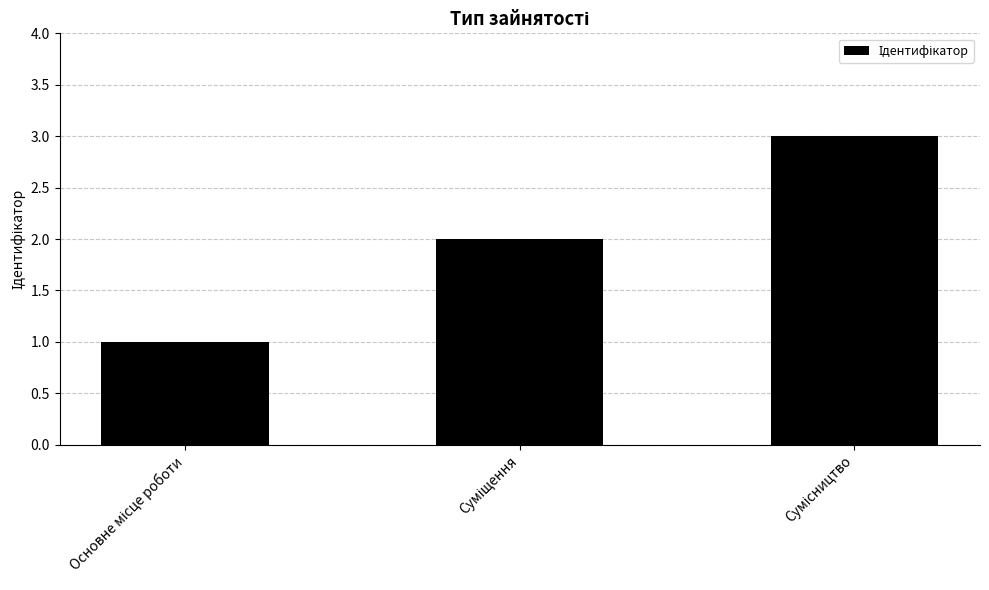

What is the greatest value displayed?

3